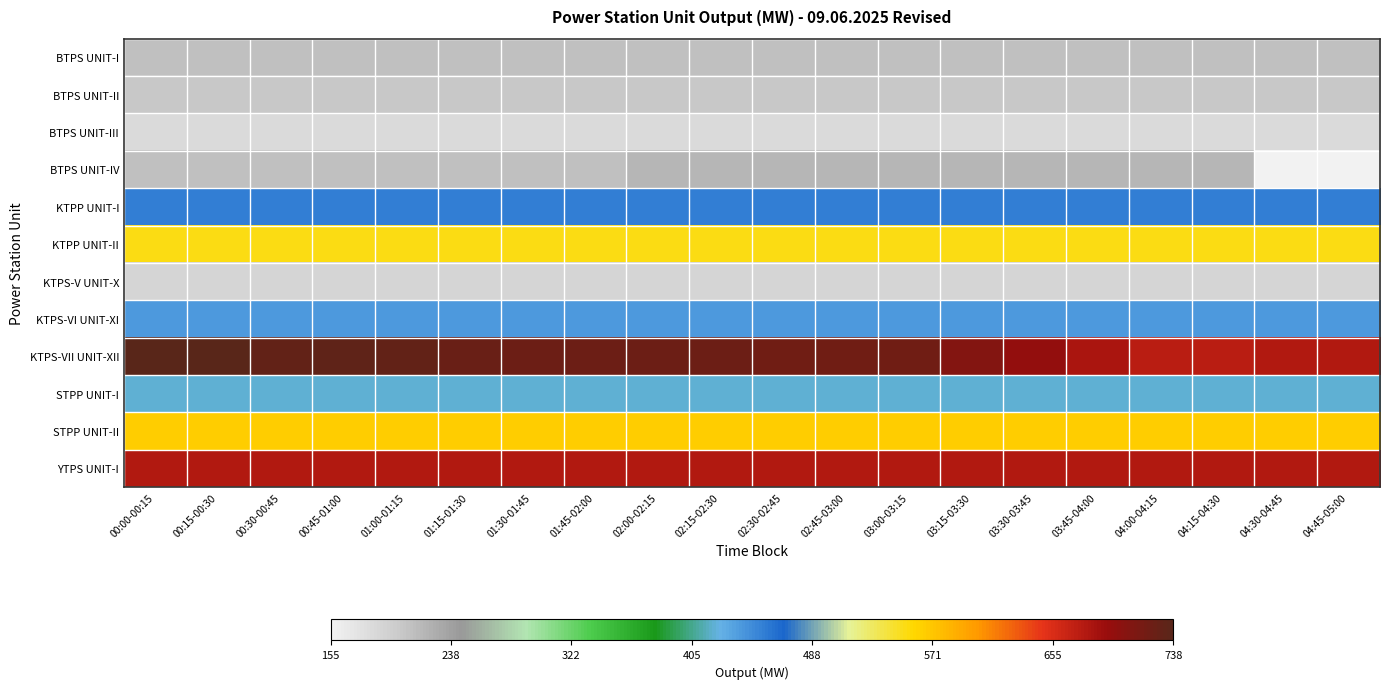

Reading left to right, transcribe all the data shown in this chart.

BTPS UNIT-I: 00:00-00:15=210.0	00:15-00:30=210.0	00:30-00:45=210.0	00:45-01:00=210.0	01:00-01:15=210.0	01:15-01:30=210.0	01:30-01:45=210.0	01:45-02:00=210.0	02:00-02:15=210.0	02:15-02:30=210.0	02:30-02:45=210.0	02:45-03:00=210.0	03:00-03:15=210.0	03:15-03:30=210.0	03:30-03:45=210.0	03:45-04:00=210.0	04:00-04:15=210.0	04:15-04:30=210.0	04:30-04:45=210.0	04:45-05:00=210.0
BTPS UNIT-II: 00:00-00:15=205.0	00:15-00:30=205.0	00:30-00:45=205.0	00:45-01:00=205.0	01:00-01:15=205.0	01:15-01:30=205.0	01:30-01:45=205.0	01:45-02:00=205.0	02:00-02:15=205.0	02:15-02:30=205.0	02:30-02:45=205.0	02:45-03:00=205.0	03:00-03:15=205.0	03:15-03:30=205.0	03:30-03:45=205.0	03:45-04:00=205.0	04:00-04:15=205.0	04:15-04:30=205.0	04:30-04:45=205.0	04:45-05:00=205.0
BTPS UNIT-III: 00:00-00:15=182.7	00:15-00:30=182.7	00:30-00:45=182.7	00:45-01:00=182.7	01:00-01:15=182.7	01:15-01:30=182.7	01:30-01:45=182.7	01:45-02:00=182.7	02:00-02:15=182.7	02:15-02:30=182.7	02:30-02:45=182.7	02:45-03:00=182.7	03:00-03:15=182.7	03:15-03:30=182.7	03:30-03:45=182.7	03:45-04:00=182.7	04:00-04:15=182.7	04:15-04:30=182.7	04:30-04:45=182.7	04:45-05:00=182.7
BTPS UNIT-IV: 00:00-00:15=210.0	00:15-00:30=210.0	00:30-00:45=210.0	00:45-01:00=210.0	01:00-01:15=210.0	01:15-01:30=210.0	01:30-01:45=210.0	01:45-02:00=210.0	02:00-02:15=220.0	02:15-02:30=220.0	02:30-02:45=220.0	02:45-03:00=220.0	03:00-03:15=220.0	03:15-03:30=220.0	03:30-03:45=220.0	03:45-04:00=220.0	04:00-04:15=220.0	04:15-04:30=220.0	04:30-04:45=155.0	04:45-05:00=155.0
KTPP UNIT-I: 00:00-00:15=455.0	00:15-00:30=455.0	00:30-00:45=455.0	00:45-01:00=455.0	01:00-01:15=455.0	01:15-01:30=455.0	01:30-01:45=455.0	01:45-02:00=455.0	02:00-02:15=455.0	02:15-02:30=455.0	02:30-02:45=455.0	02:45-03:00=455.0	03:00-03:15=455.0	03:15-03:30=455.0	03:30-03:45=455.0	03:45-04:00=455.0	04:00-04:15=455.0	04:15-04:30=455.0	04:30-04:45=455.0	04:45-05:00=455.0
KTPP UNIT-II: 00:00-00:15=552.0	00:15-00:30=552.0	00:30-00:45=552.0	00:45-01:00=552.0	01:00-01:15=552.0	01:15-01:30=552.0	01:30-01:45=552.0	01:45-02:00=552.0	02:00-02:15=552.0	02:15-02:30=552.0	02:30-02:45=552.0	02:45-03:00=552.0	03:00-03:15=552.0	03:15-03:30=552.0	03:30-03:45=552.0	03:45-04:00=552.0	04:00-04:15=552.0	04:15-04:30=552.0	04:30-04:45=552.0	04:45-05:00=552.0
KTPS-V UNIT-X: 00:00-00:15=190.0	00:15-00:30=190.0	00:30-00:45=190.0	00:45-01:00=190.0	01:00-01:15=190.0	01:15-01:30=190.0	01:30-01:45=190.0	01:45-02:00=190.0	02:00-02:15=190.0	02:15-02:30=190.0	02:30-02:45=190.0	02:45-03:00=190.0	03:00-03:15=190.0	03:15-03:30=190.0	03:30-03:45=190.0	03:45-04:00=190.0	04:00-04:15=190.0	04:15-04:30=190.0	04:30-04:45=190.0	04:45-05:00=190.0
KTPS-VI UNIT-XI: 00:00-00:15=439.5	00:15-00:30=439.5	00:30-00:45=439.5	00:45-01:00=439.5	01:00-01:15=439.5	01:15-01:30=439.5	01:30-01:45=439.5	01:45-02:00=439.5	02:00-02:15=439.5	02:15-02:30=439.5	02:30-02:45=439.5	02:45-03:00=439.5	03:00-03:15=439.5	03:15-03:30=439.5	03:30-03:45=439.5	03:45-04:00=439.5	04:00-04:15=439.5	04:15-04:30=439.5	04:30-04:45=439.5	04:45-05:00=439.5
KTPS-VII UNIT-XII: 00:00-00:15=738.0	00:15-00:30=736.0	00:30-00:45=730.0	00:45-01:00=732.0	01:00-01:15=731.0	01:15-01:30=725.0	01:30-01:45=724.0	01:45-02:00=724.0	02:00-02:15=724.0	02:15-02:30=724.0	02:30-02:45=722.0	02:45-03:00=722.0	03:00-03:15=720.0	03:15-03:30=707.0	03:30-03:45=695.0	03:45-04:00=682.0	04:00-04:15=673.0	04:15-04:30=673.0	04:30-04:45=677.0	04:45-05:00=677.0
STPP UNIT-I: 00:00-00:15=420.0	00:15-00:30=420.0	00:30-00:45=420.0	00:45-01:00=420.0	01:00-01:15=420.0	01:15-01:30=420.0	01:30-01:45=420.0	01:45-02:00=420.0	02:00-02:15=420.0	02:15-02:30=420.0	02:30-02:45=420.0	02:45-03:00=420.0	03:00-03:15=420.0	03:15-03:30=420.0	03:30-03:45=420.0	03:45-04:00=420.0	04:00-04:15=420.0	04:15-04:30=420.0	04:30-04:45=420.0	04:45-05:00=420.0
STPP UNIT-II: 00:00-00:15=565.5	00:15-00:30=565.5	00:30-00:45=565.5	00:45-01:00=565.5	01:00-01:15=565.5	01:15-01:30=565.5	01:30-01:45=565.5	01:45-02:00=565.5	02:00-02:15=565.5	02:15-02:30=565.5	02:30-02:45=565.5	02:45-03:00=565.5	03:00-03:15=565.5	03:15-03:30=565.5	03:30-03:45=565.5	03:45-04:00=565.5	04:00-04:15=565.5	04:15-04:30=565.5	04:30-04:45=565.5	04:45-05:00=565.5
YTPS UNIT-I: 00:00-00:15=678.7	00:15-00:30=678.7	00:30-00:45=678.7	00:45-01:00=678.7	01:00-01:15=678.7	01:15-01:30=678.7	01:30-01:45=678.7	01:45-02:00=678.7	02:00-02:15=678.7	02:15-02:30=678.7	02:30-02:45=678.7	02:45-03:00=678.7	03:00-03:15=678.7	03:15-03:30=678.7	03:30-03:45=678.7	03:45-04:00=678.7	04:00-04:15=678.7	04:15-04:30=678.7	04:30-04:45=678.7	04:45-05:00=678.7